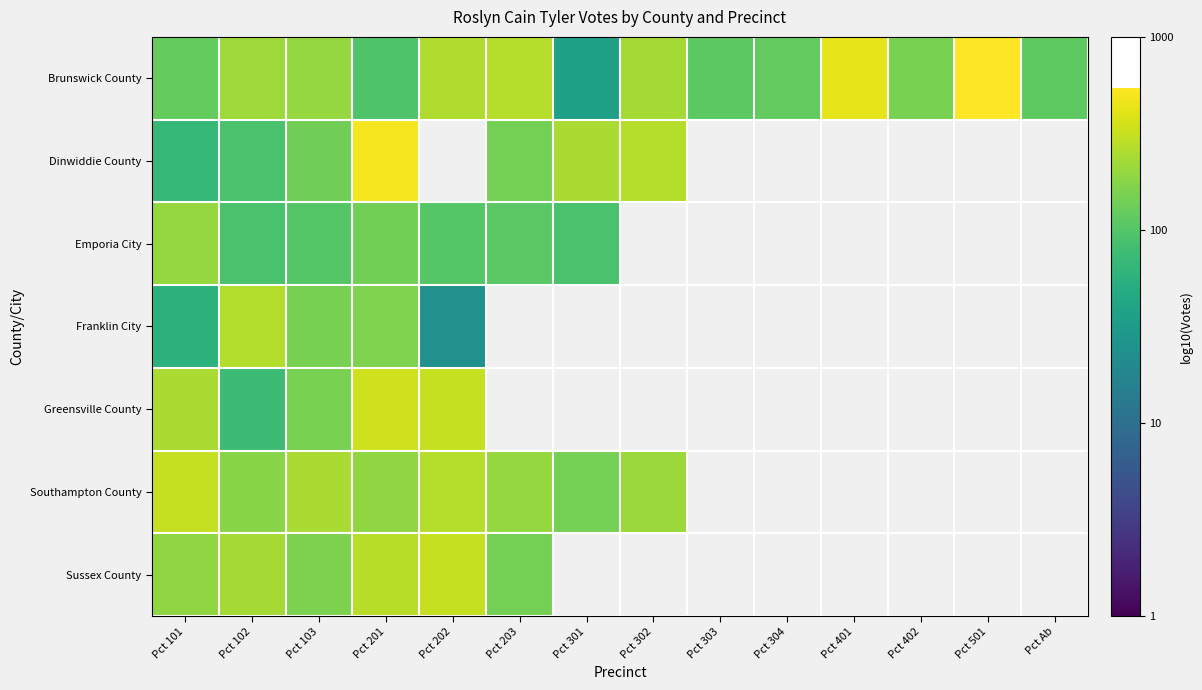

Which series has the largest total across all categories?

Brunswick County